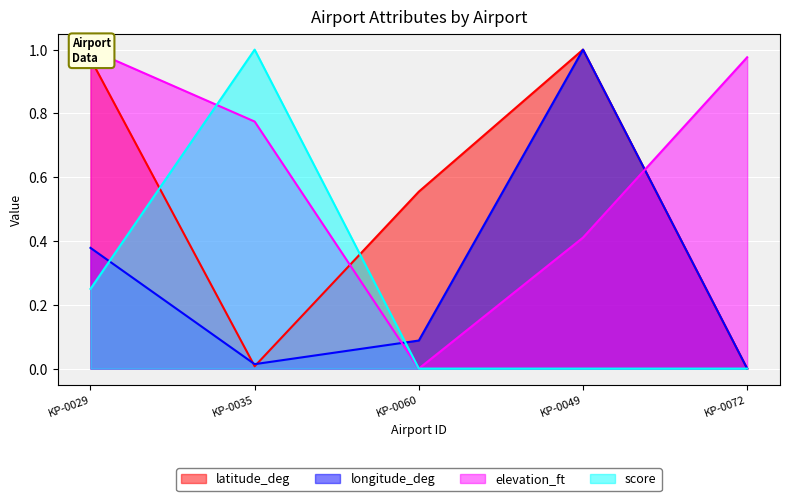

Which series ends up on top after the final intersection of longitude_deg and score?

longitude_deg